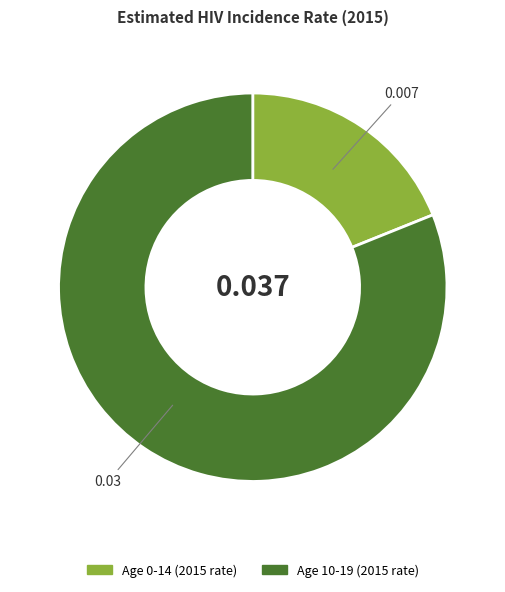

Is there any slice that represents more than half of the pie?

Yes